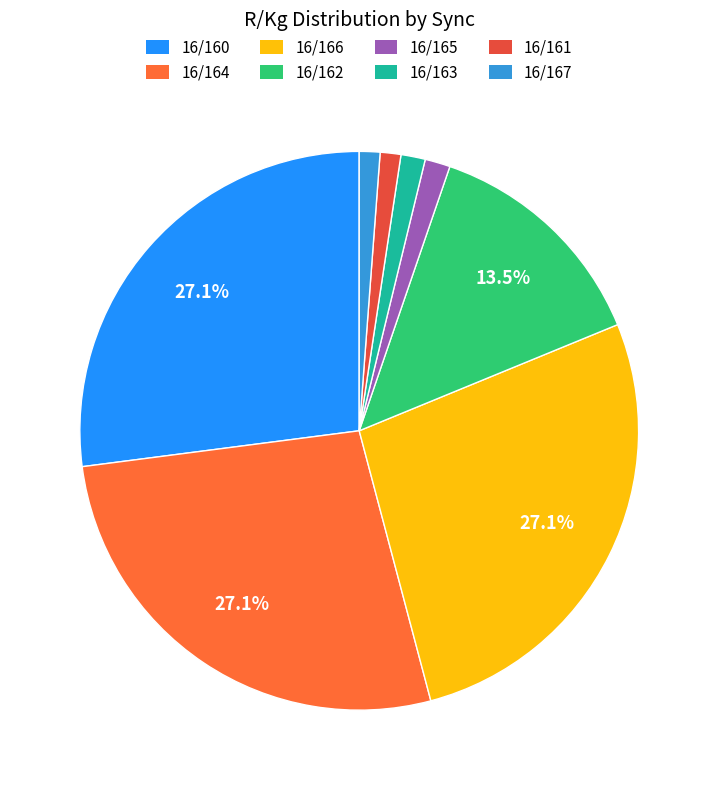

How much of the chart is everything except 16/167?

98.8%